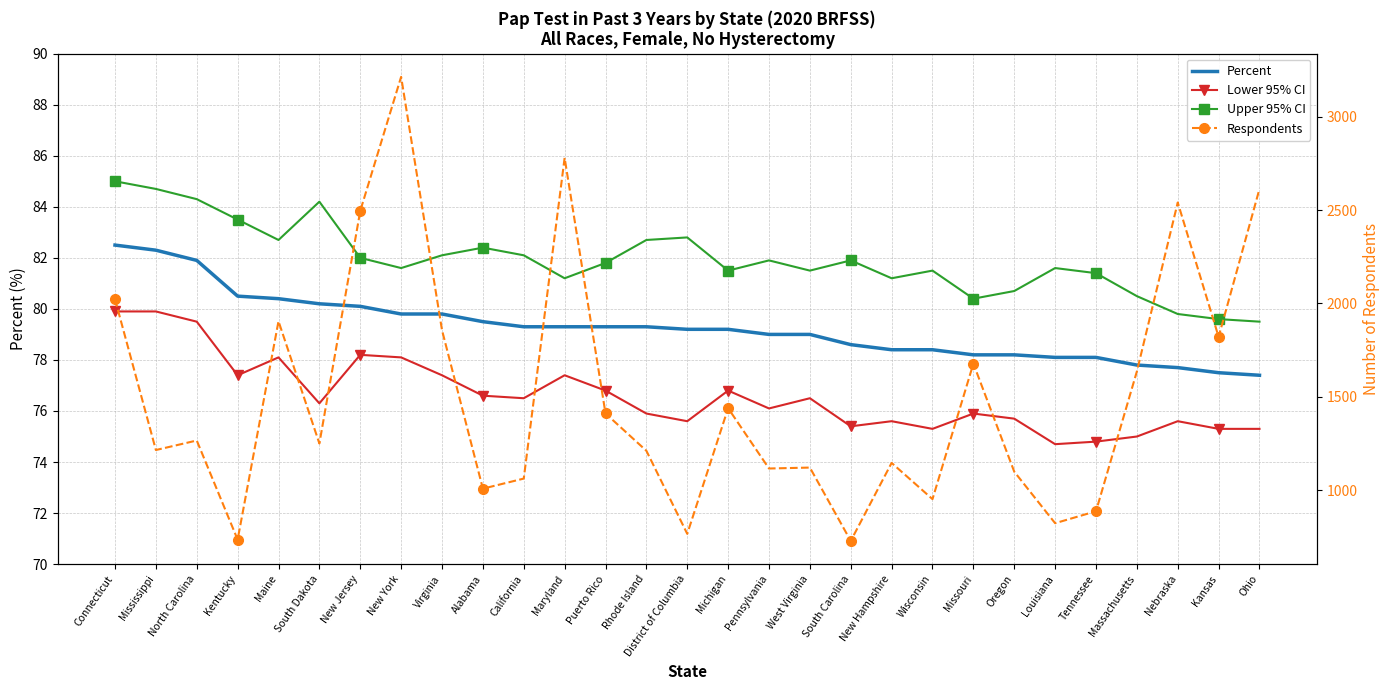

Where is Respondents nearest to the value 1971?

Connecticut